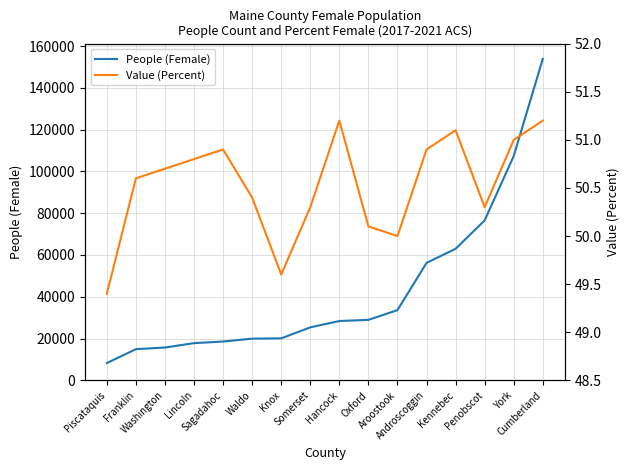

True or false: Value (Percent) and People (Female) cross at least once.

False